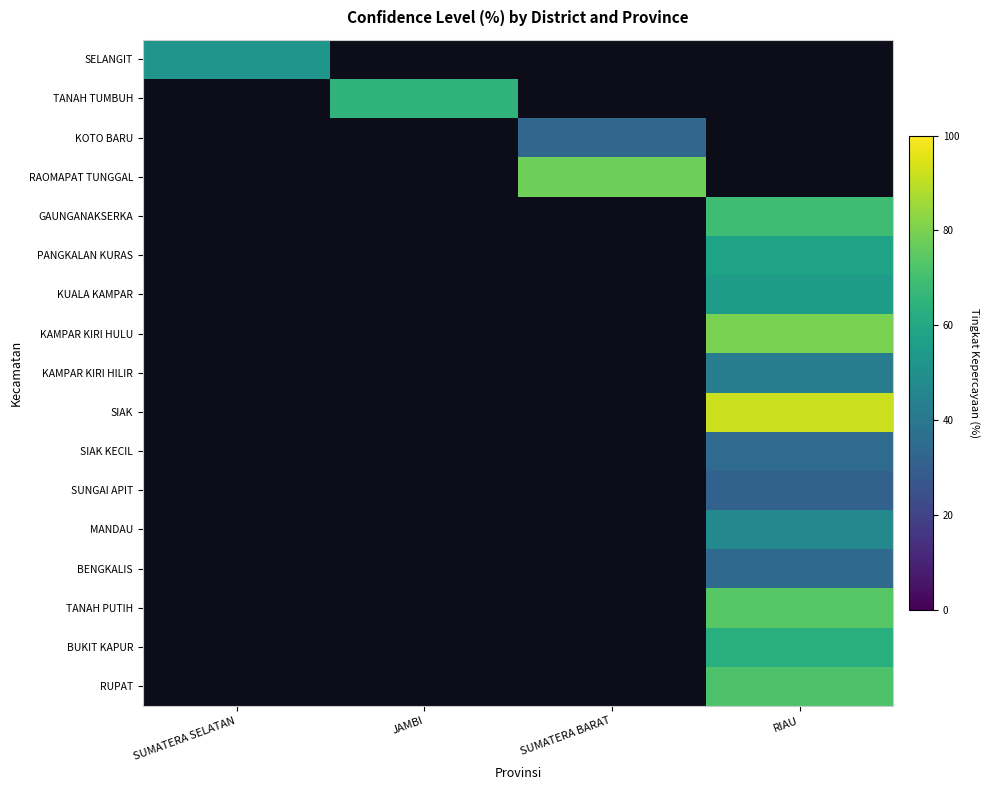

At SUMATERA BARAT, list the series in order from largest to smallest.

RAOMAPAT TUNGGAL, GAUNGANAKSERKA, PANGKALAN KURAS, KUALA KAMPAR, KAMPAR KIRI HULU, KAMPAR KIRI HILIR, SIAK, SIAK KECIL, SUNGAI APIT, MANDAU, BENGKALIS, TANAH PUTIH, BUKIT KAPUR, RUPAT, SELANGIT, TANAH TUMBUH, KOTO BARU